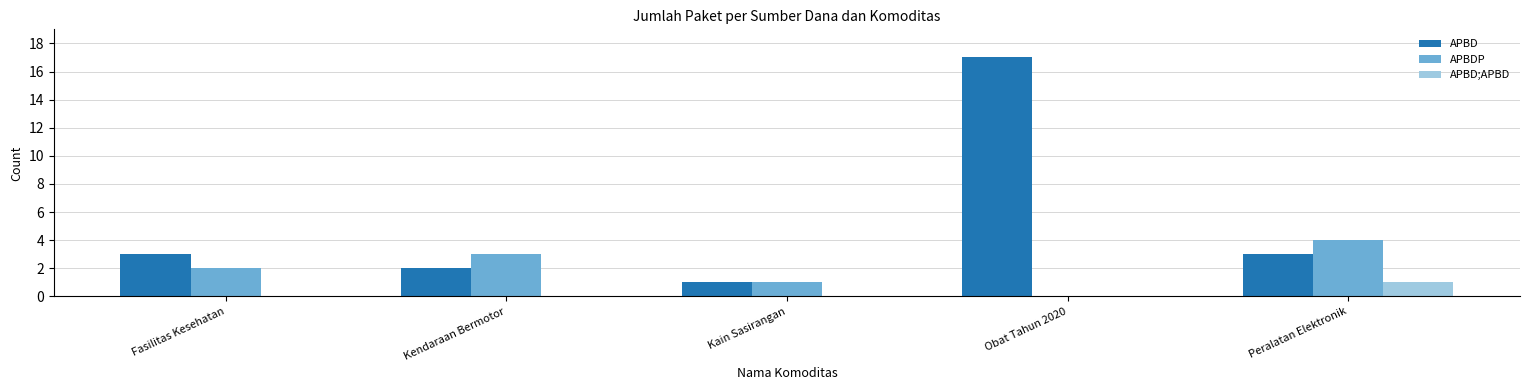

Which series has the largest total across all categories?

APBD